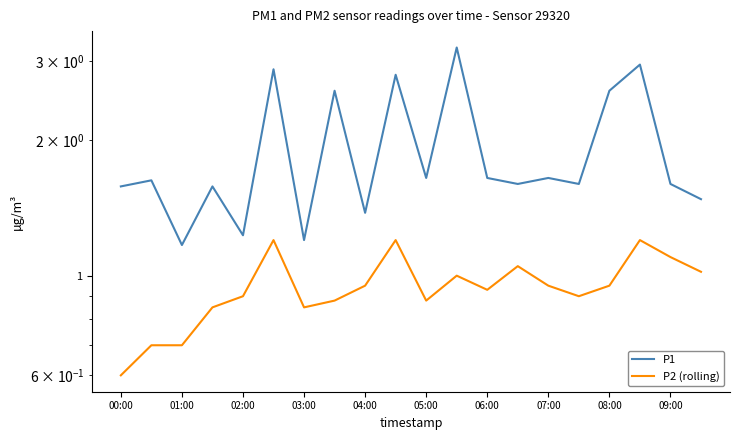

List the series in order of their overall mean, highest first.

P1, P2 (rolling)